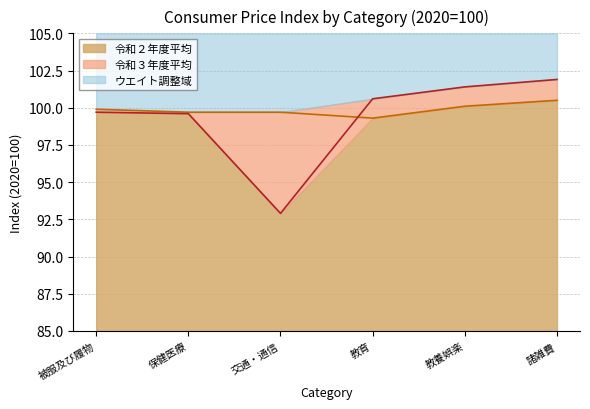

True or false: 令和３年度平均 has a value of 100.6 at 教育.

True